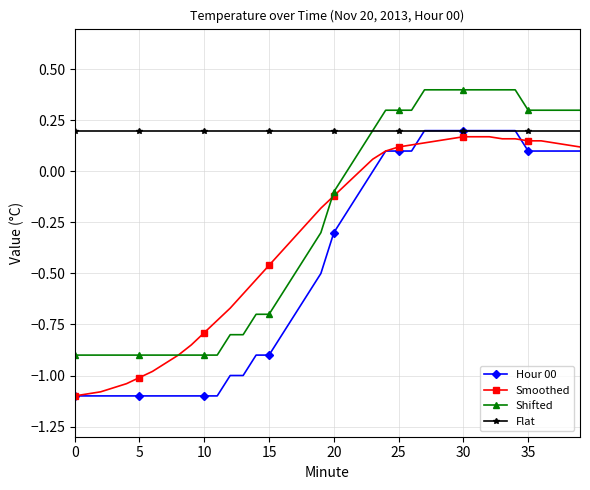

What are all the series names shown in the legend?

Hour 00, Smoothed, Shifted, Flat